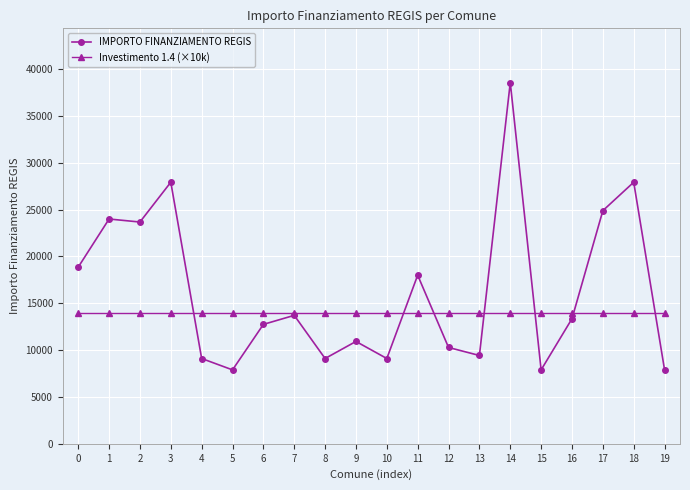

Which series has the widest spread of values?

IMPORTO FINANZIAMENTO REGIS